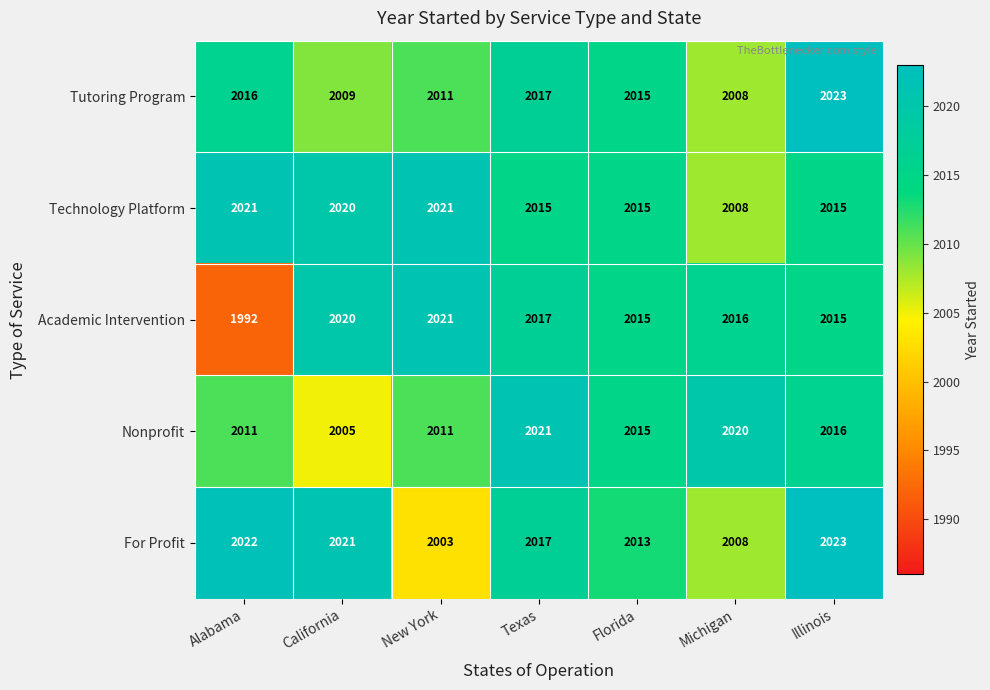

How many data points does each series have?

7